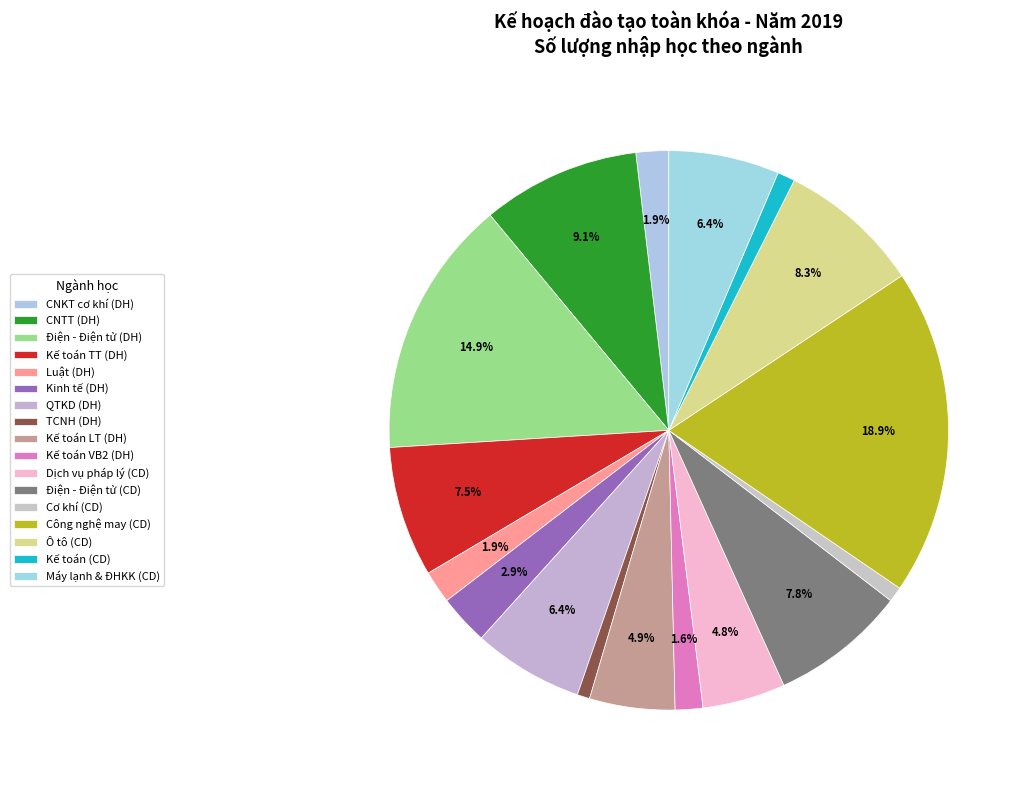

Is there a majority slice in this chart?

No